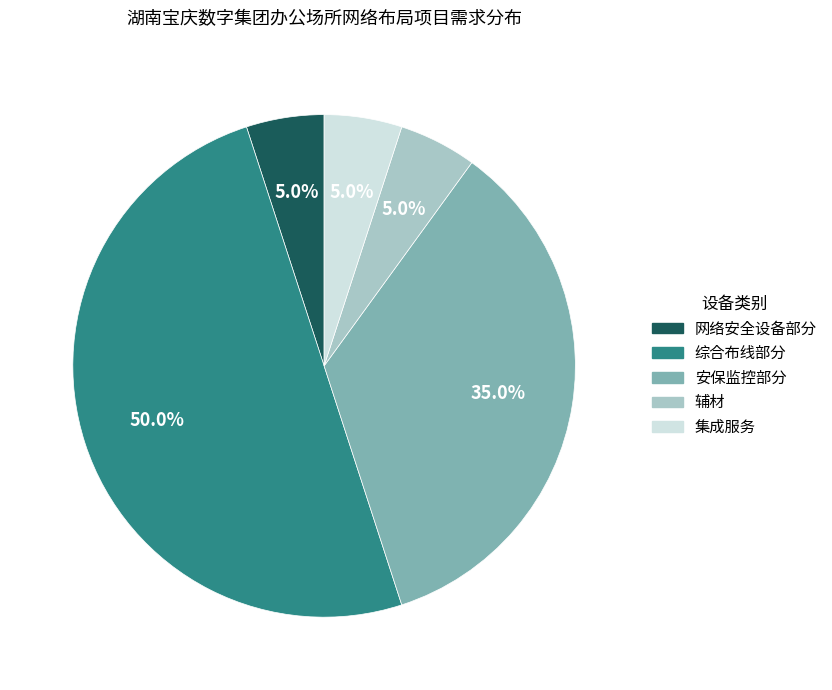

How many slices are in this pie chart?

5